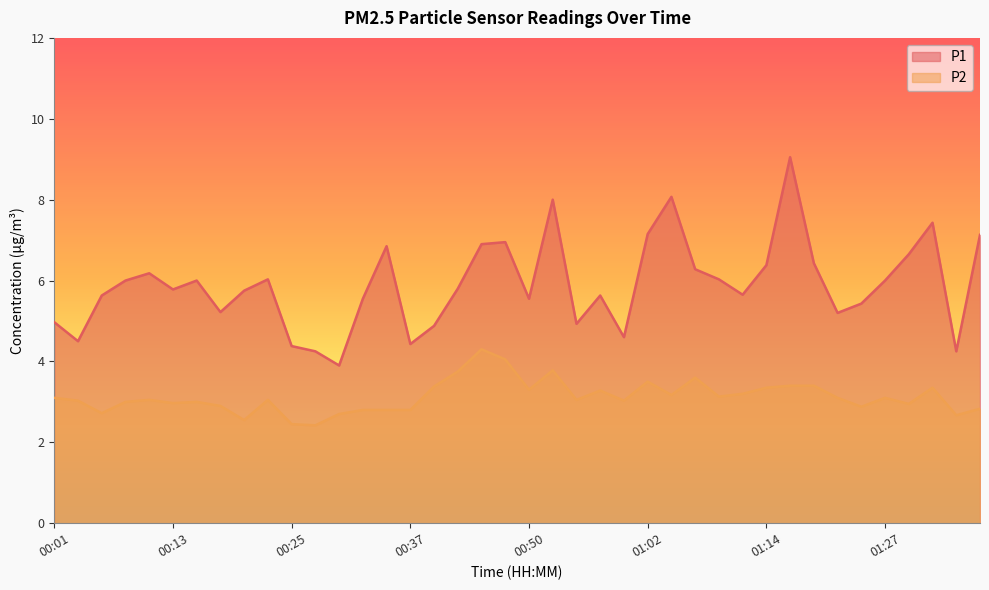

Read the P1 value at 00:15.

6.0